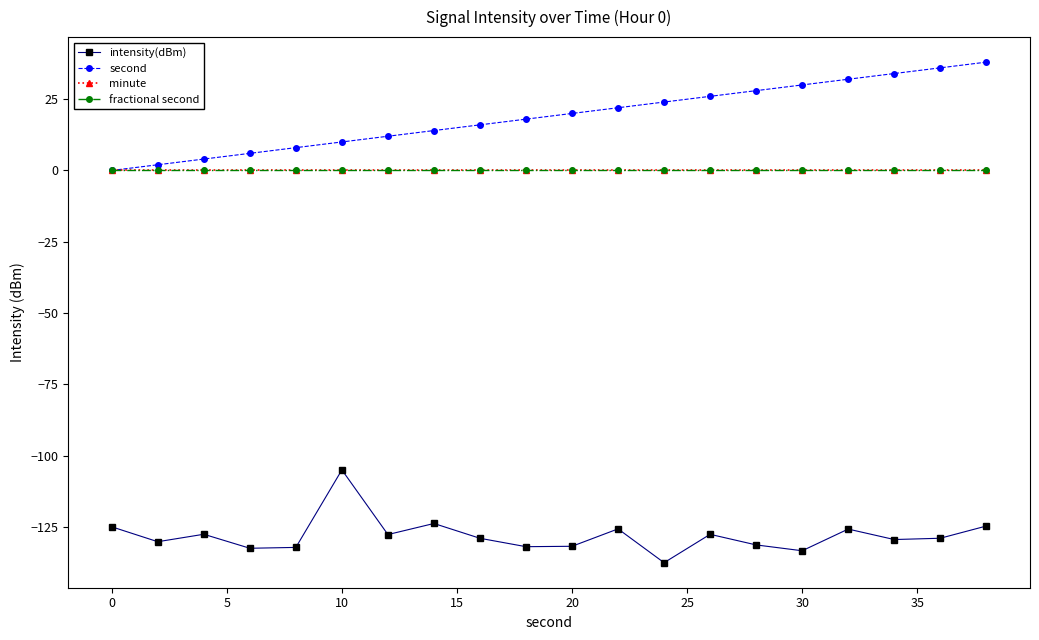

Is this an area chart (filled region under the line)?

No